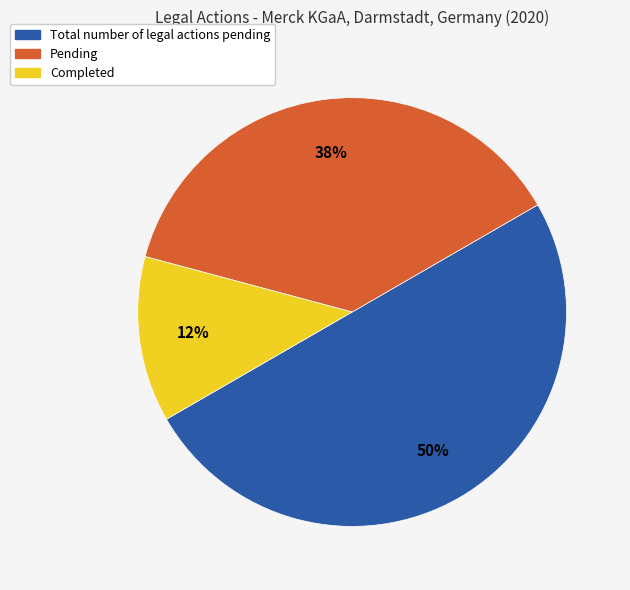

Is the sum of Total number of legal actions pending and Completed greater than half?

Yes